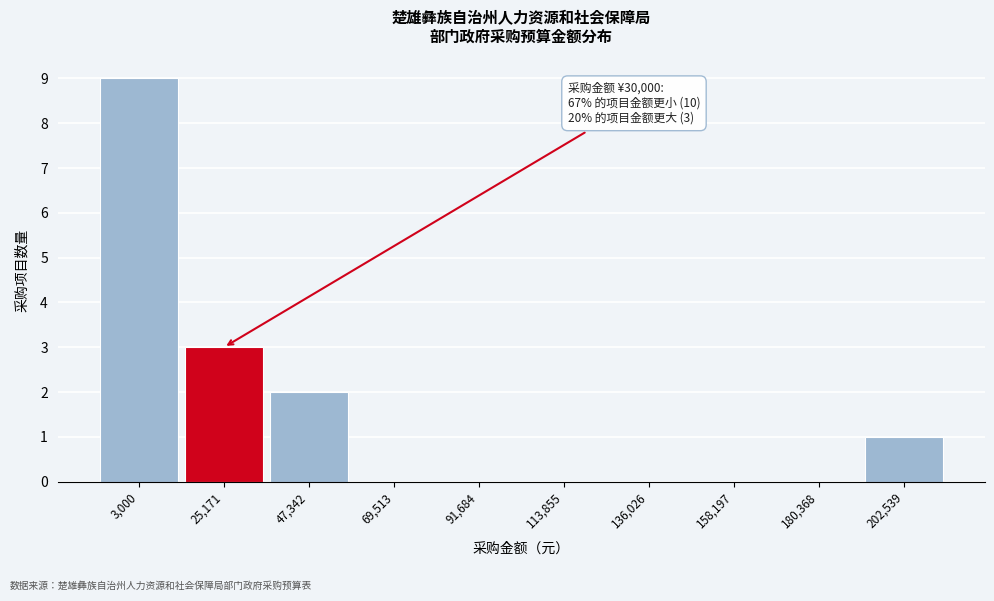

Reading left to right, what are all the values shown in this chart?

3,000=9	25,171=3	47,342=2	69,513=0	91,684=0	113,855=0	136,026=0	158,197=0	180,368=0	202,539=1